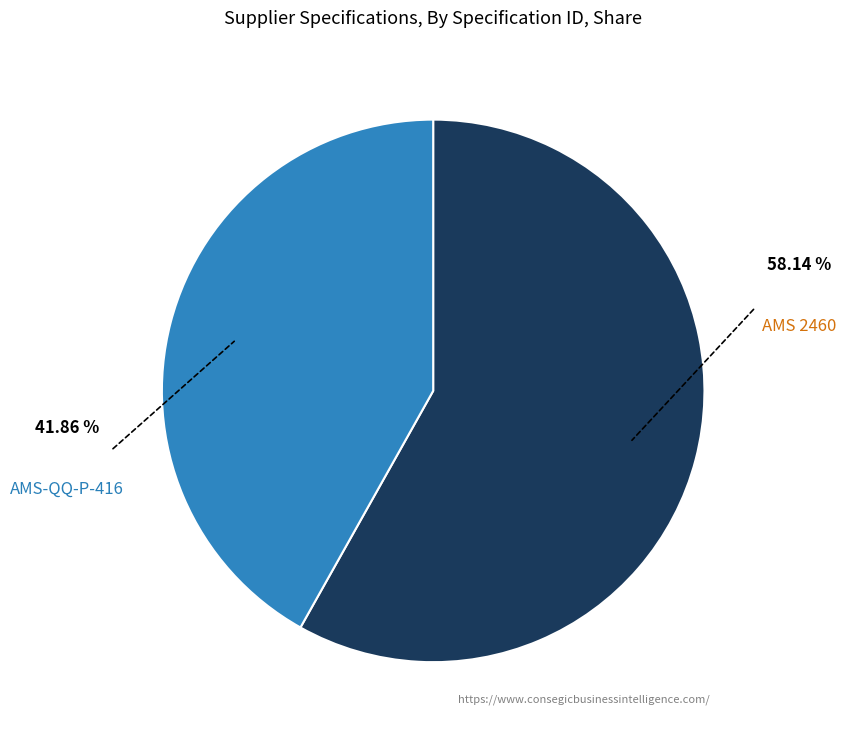

Rank the categories by value from highest to lowest.

AMS 2460, AMS-QQ-P-416